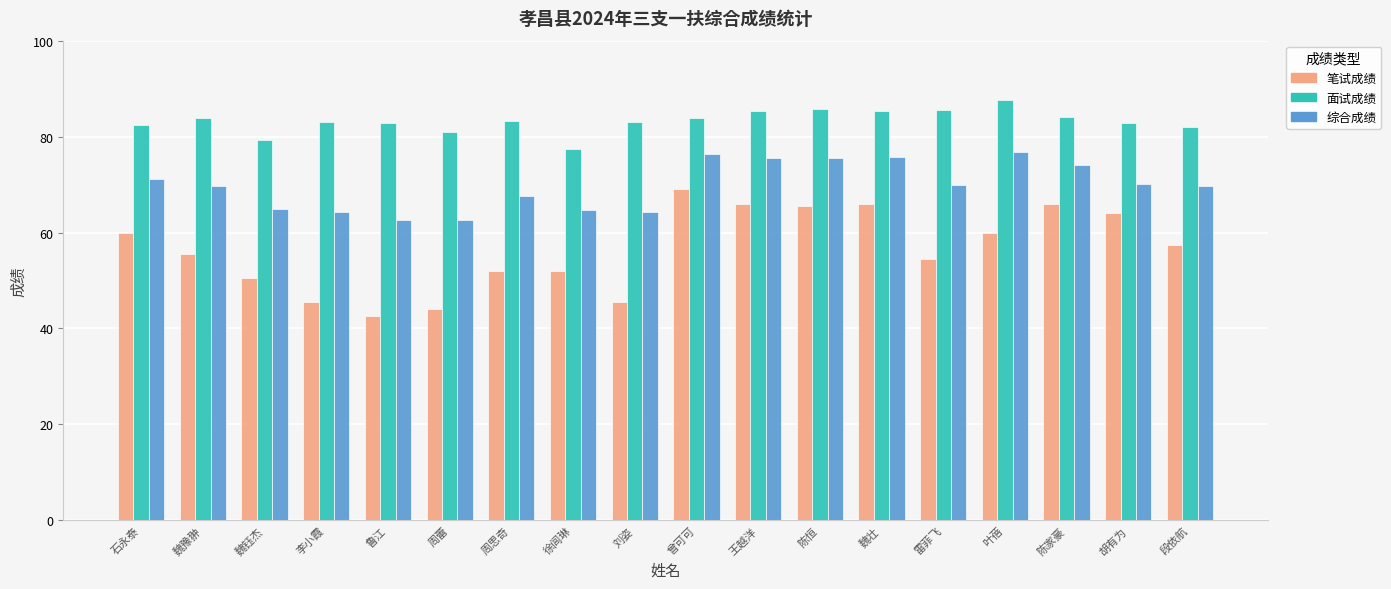

Which series has the largest total across all categories?

面试成绩